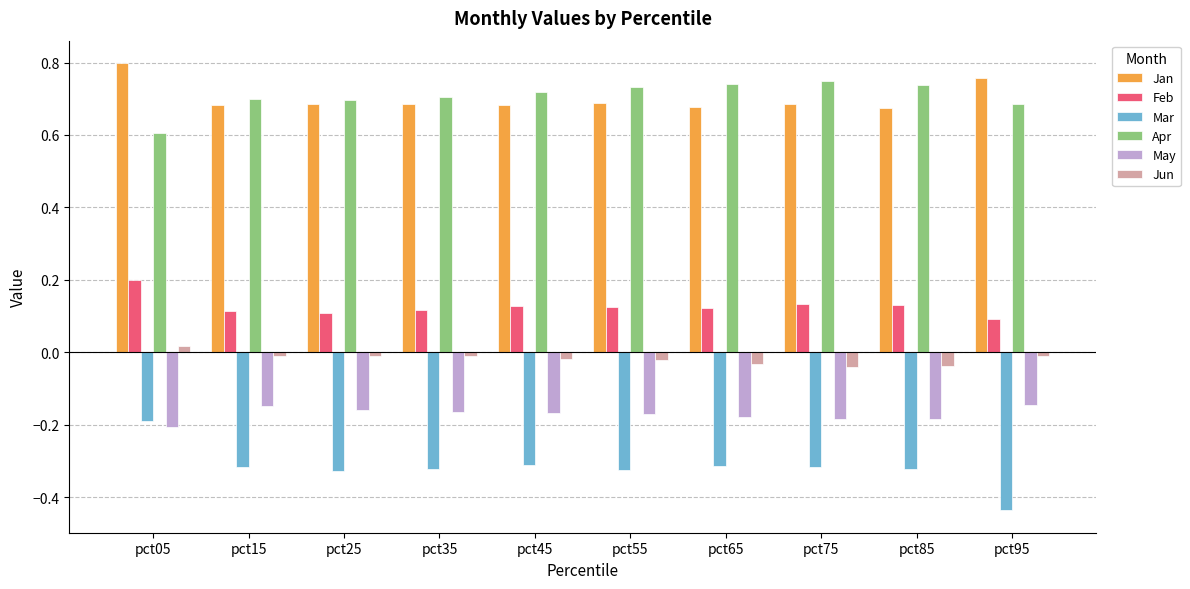

Is it true that May equals -0.2 at pct05?

True